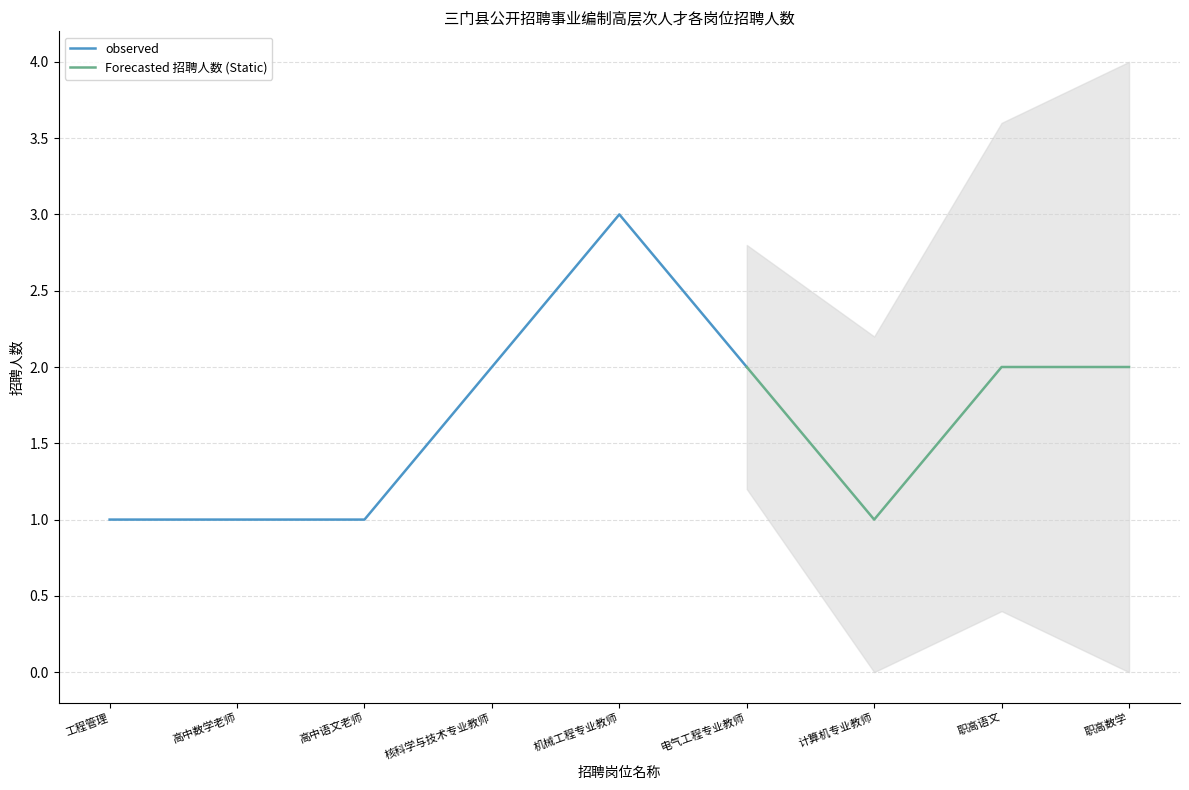

What is the smallest value displayed?

1